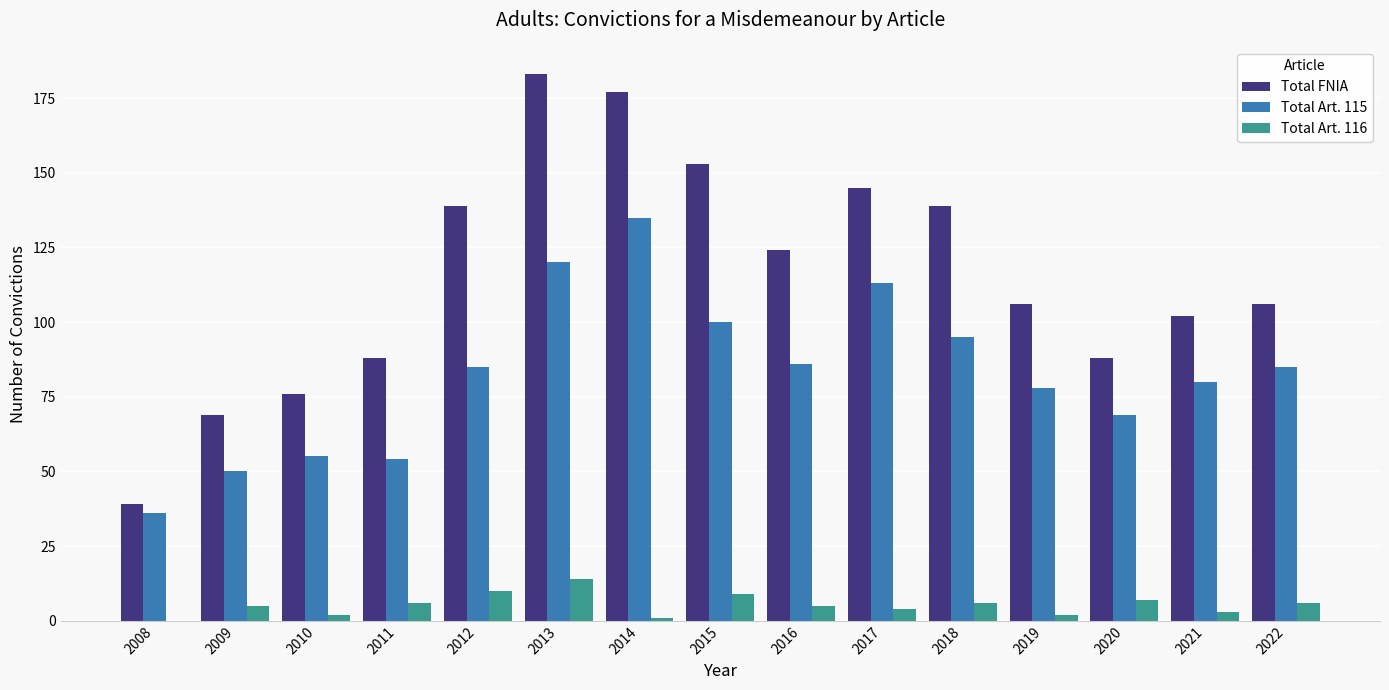

How many data points does each series have?

15